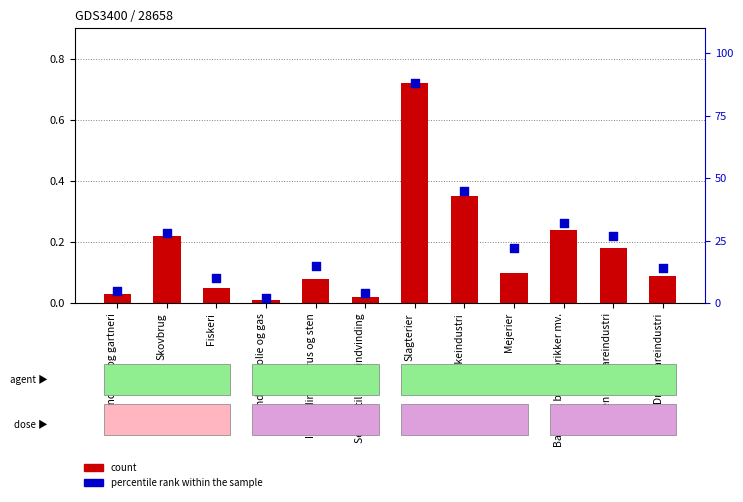

At which category is the sum across all series the highest?

Slagterier